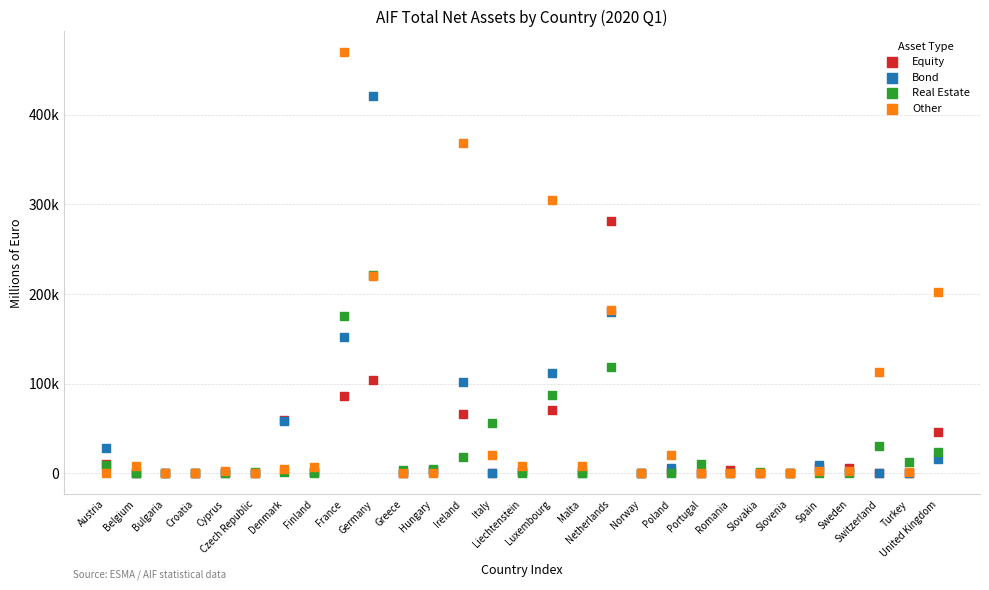

Which series reaches the maximum Y coordinate?

Other